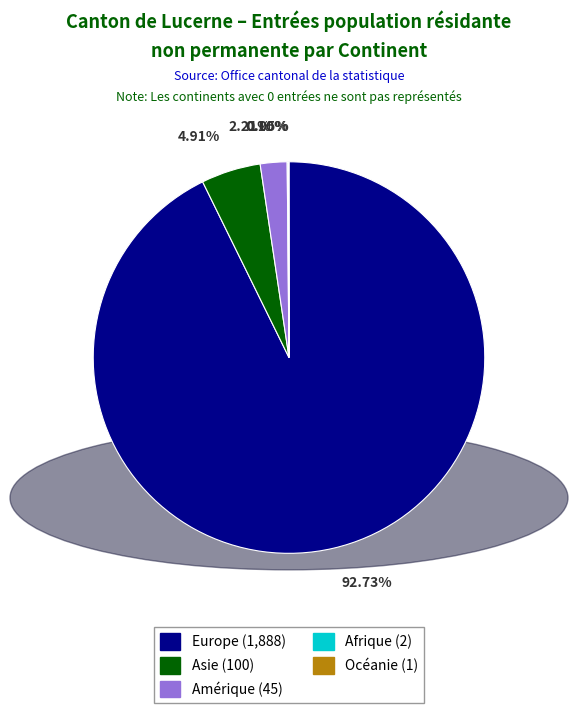

Which category has the biggest portion of the pie?

Europe